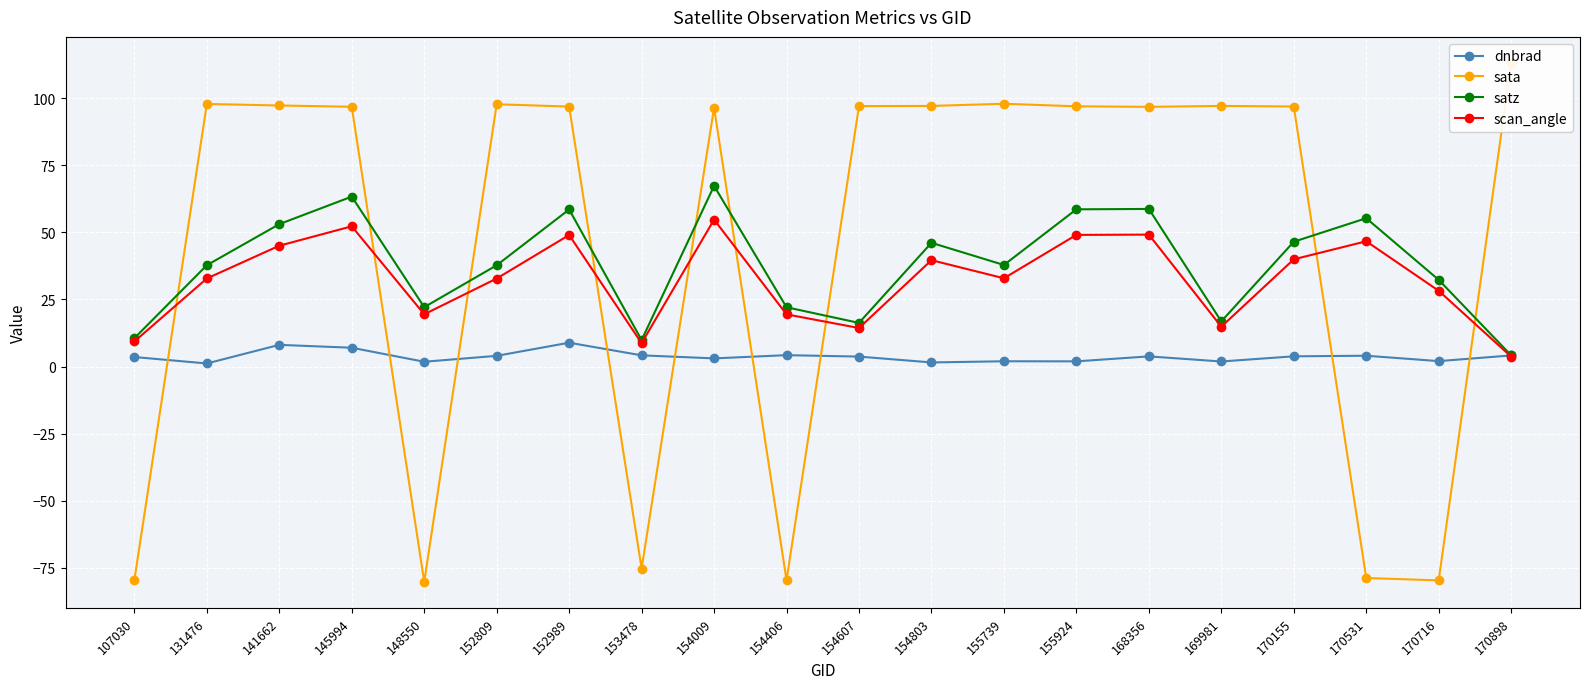

Reading right to left, extract all data points from this chart.

dnbrad: 4.1	2.0	4.0	3.8	1.9	3.8	1.9	2.0	1.5	3.7	4.2	3.0	4.2	8.9	4.0	1.8	7.0	8.1	1.1	3.5
sata: 113.2	-79.8	-78.9	96.9	97.2	96.8	97.0	98.0	97.2	97.1	-79.7	96.5	-75.3	96.9	97.8	-80.3	96.9	97.3	97.9	-79.7
satz: 4.2	32.3	55.3	46.5	16.8	58.8	58.6	37.9	46.1	16.3	22.1	67.4	9.8	58.6	37.7	22.1	63.3	53.1	37.8	10.6
scan_angle: 3.7	28.2	46.7	40.0	14.8	49.2	49.1	32.9	39.6	14.4	19.4	54.8	8.7	49.0	32.8	19.5	52.3	45.0	32.8	9.3